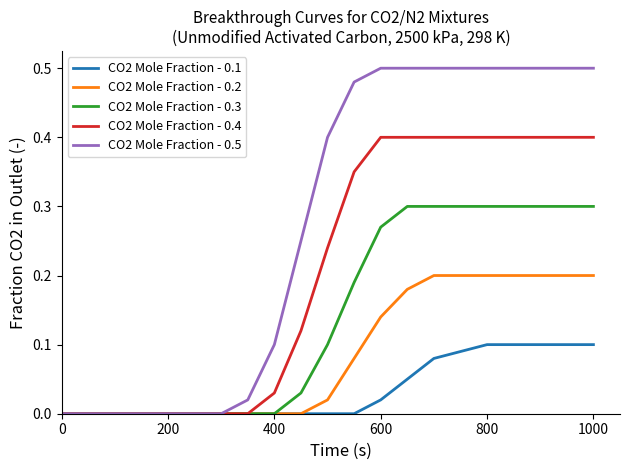

List the series in order of their peak value, lowest first.

CO2 Mole Fraction - 0.1, CO2 Mole Fraction - 0.2, CO2 Mole Fraction - 0.3, CO2 Mole Fraction - 0.4, CO2 Mole Fraction - 0.5